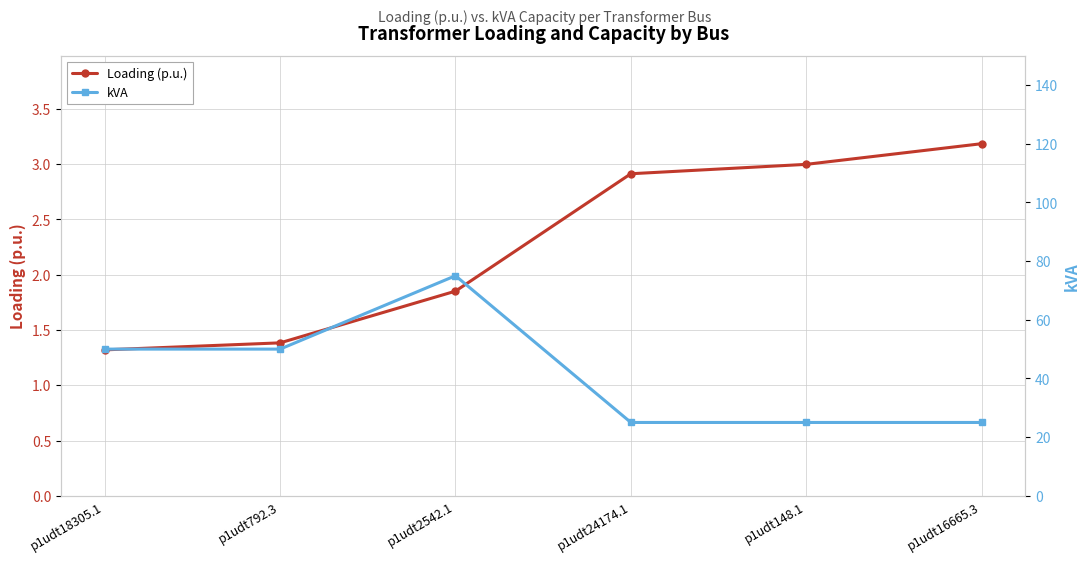

What is the sum of all kVA values?

250.0